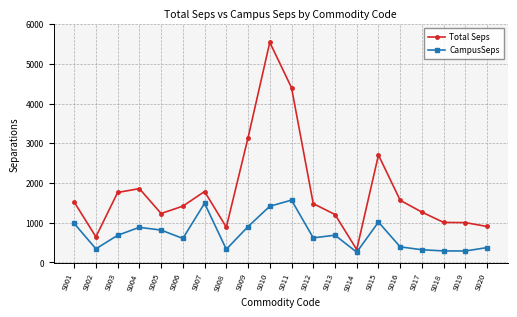

What is the lowest value of the CampusSeps series?

253.7